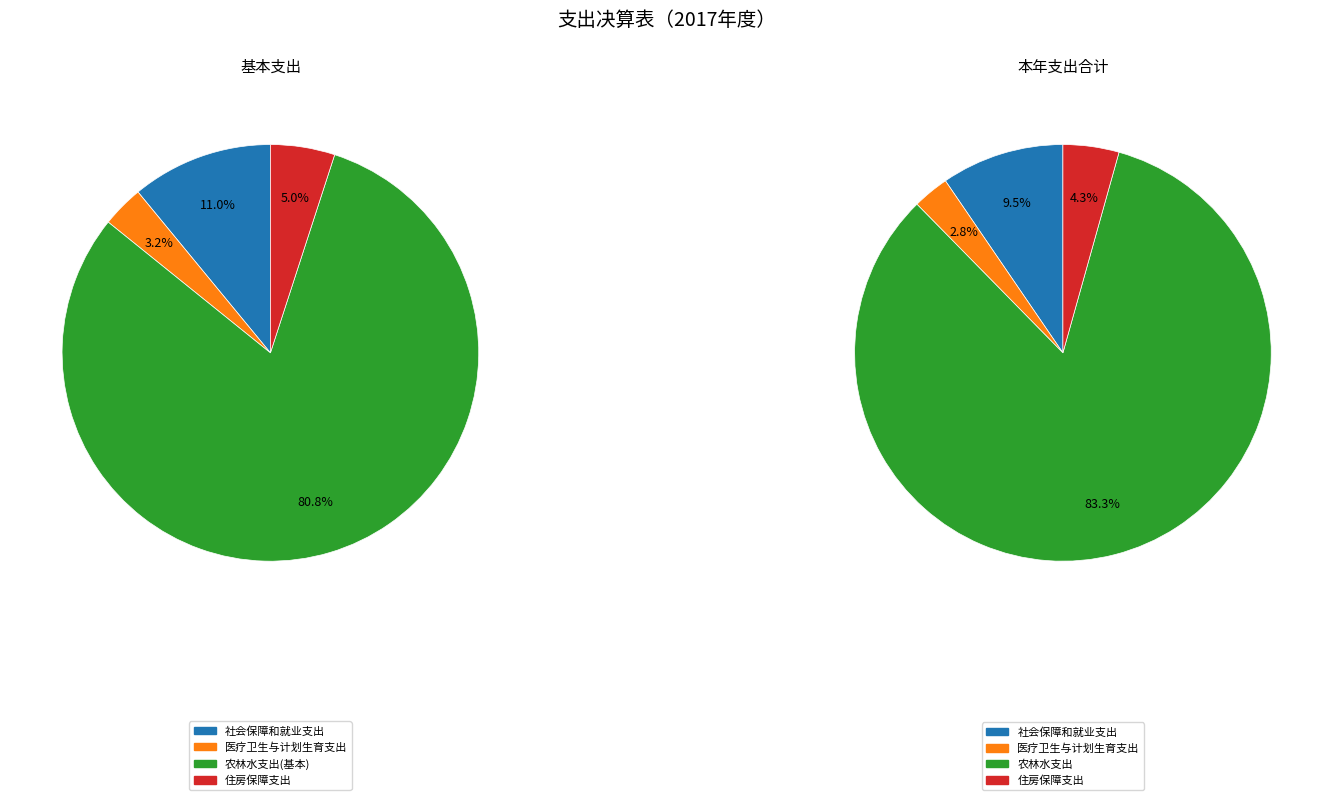

Approximately how many times larger is the value at 农林水支出 compared to 住房保障支出?

19.2